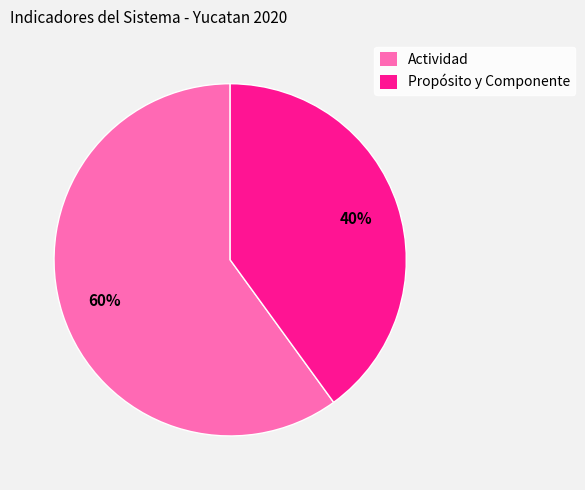

Approximately how many times larger is the value at Actividad compared to Propósito y Componente?

1.5